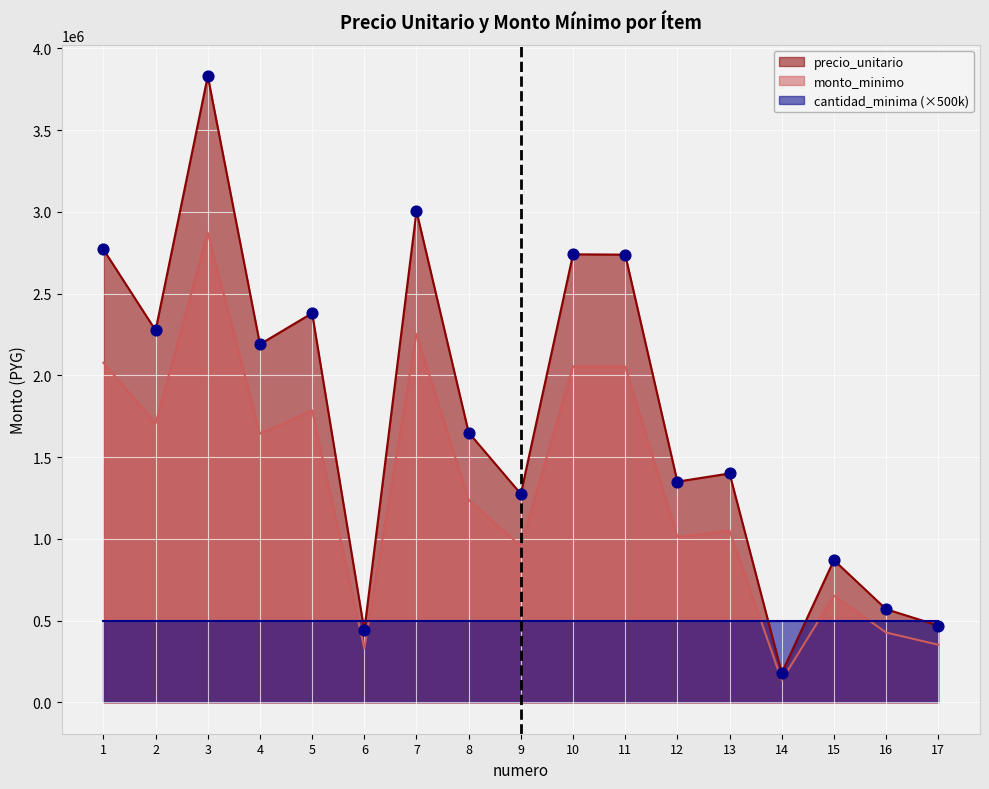

At which category is the sum across all series the highest?

3